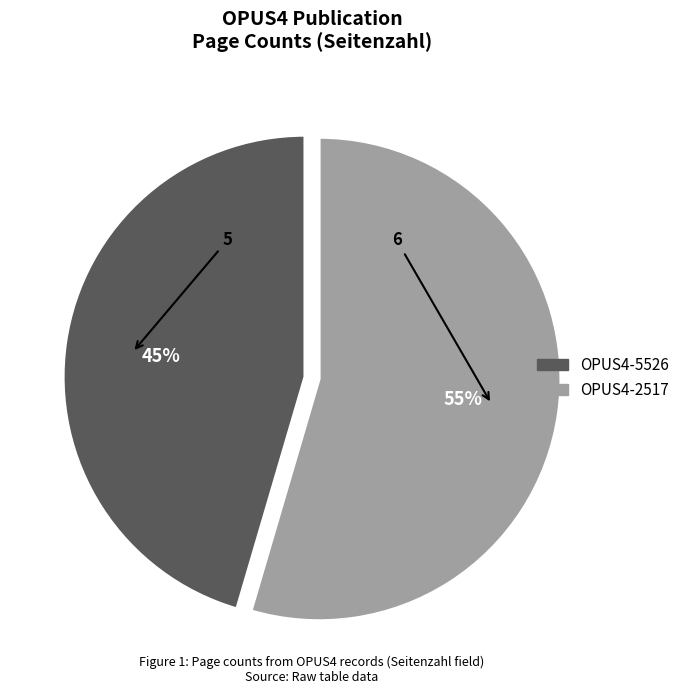

Is it true that OPUS4-5526 is 45% of the pie?

True